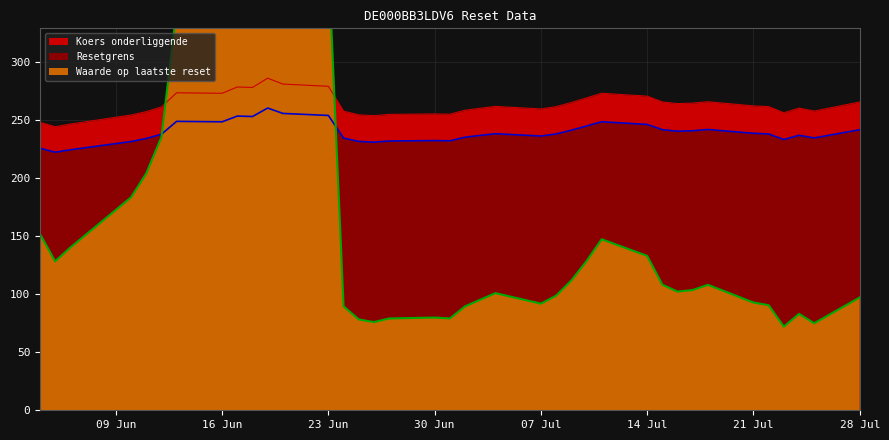

Does the chart display data point markers on the line(s)?

No